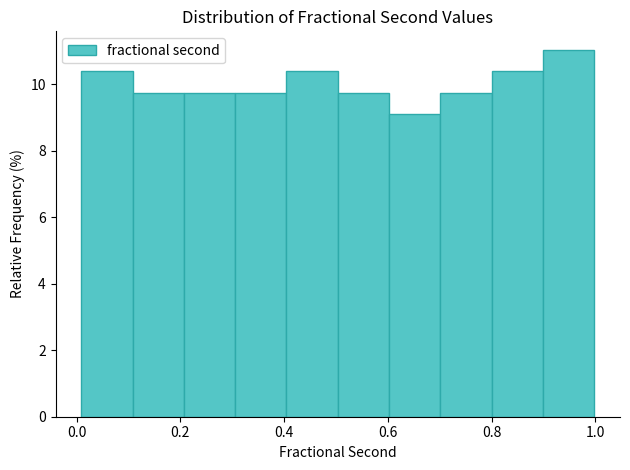

What is the height of the bar covering 0.9 to 1.0 on the x-axis? Neither the bar edges nor the heights are printed on the chart, so give them approximately, as read against the axes.

11.0